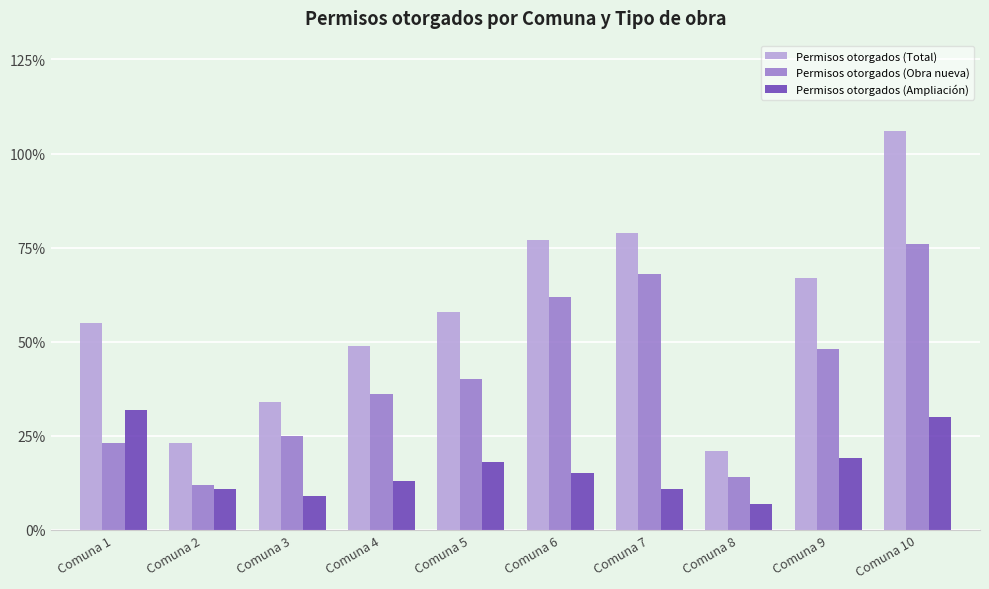

What value does the Permisos otorgados (Ampliación) series have at Comuna 2, to the nearest 10?

10